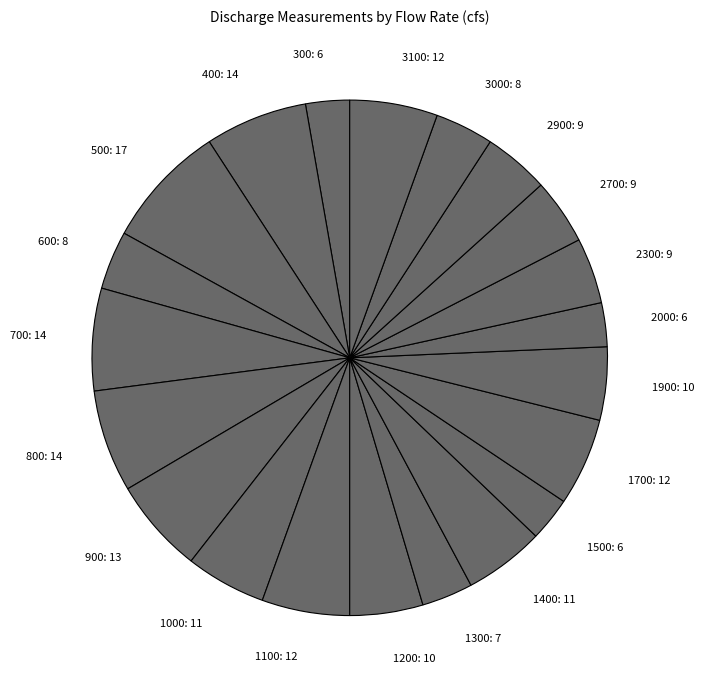

How many segments does this pie chart have?

21